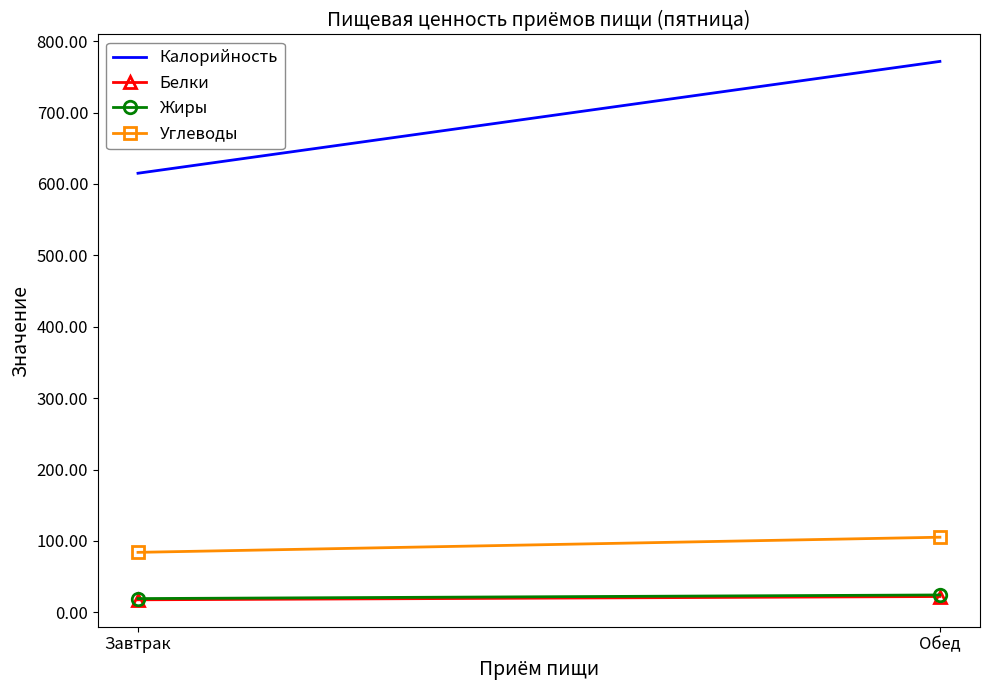

At how many categories does at least one series exceed 637?

1